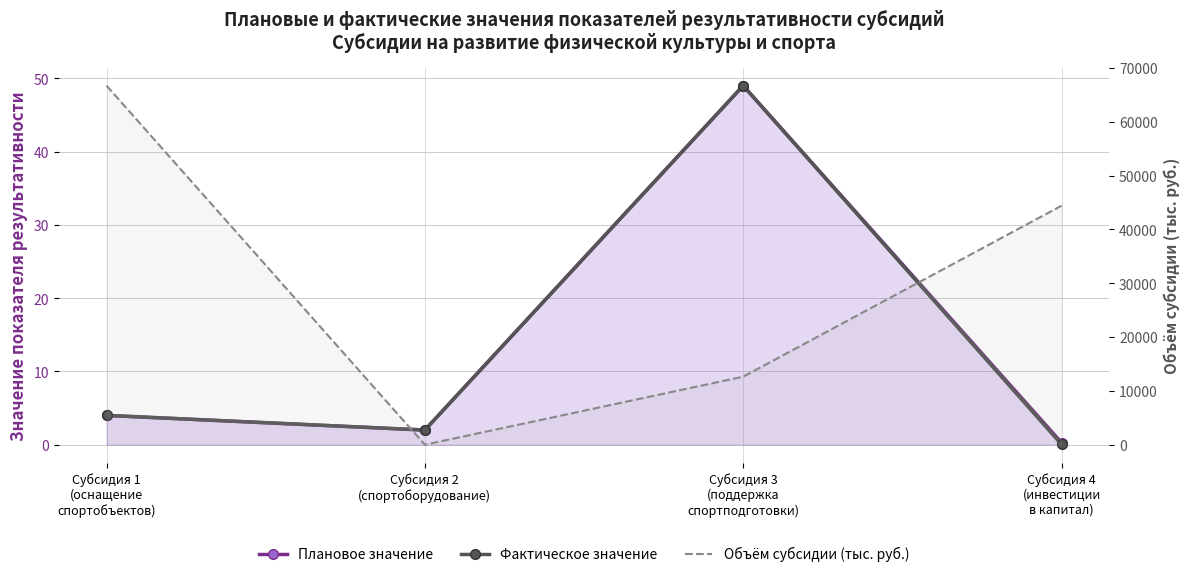

Is the value of Объём субсидии (тыс. руб.) at Субсидия 3
(поддержка
спортподготовки) greater than the value of Фактическое значение at Субсидия 3
(поддержка
спортподготовки)?

Yes